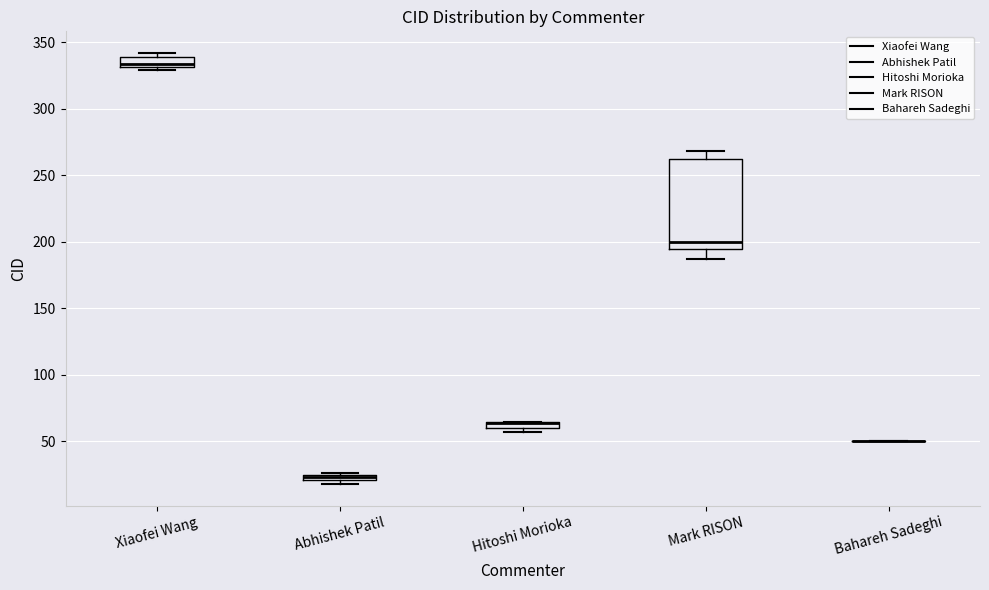

Where is the upper edge of the box for Mark RISON on the y-axis? The values are not printed on the chart, so give them approximately, as read against the axis.

265